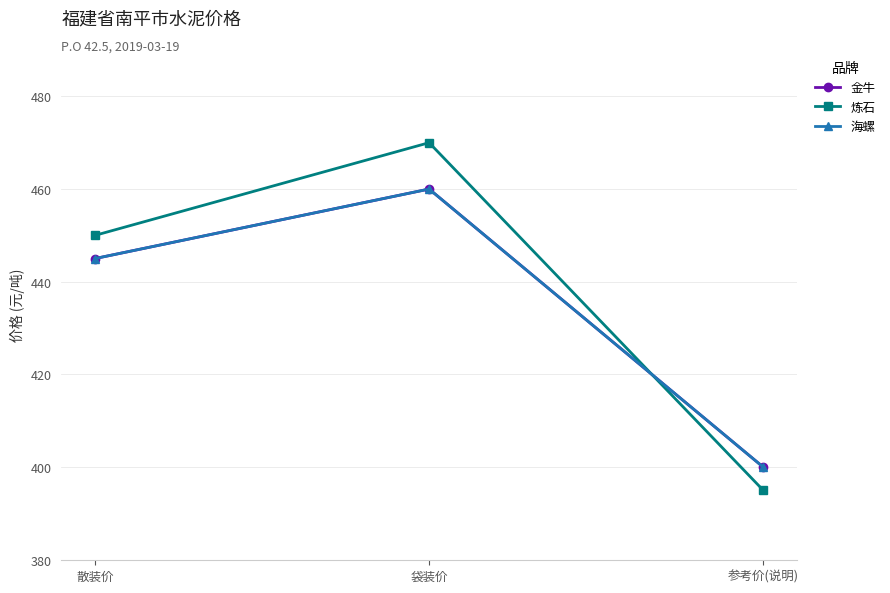

Does the chart have visible grid lines?

Yes